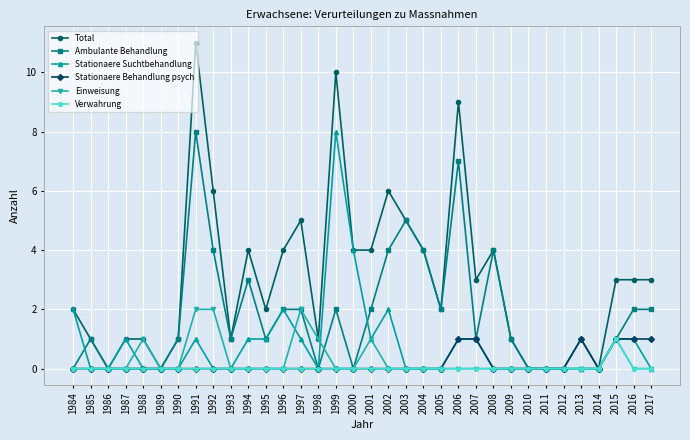

Which series has the widest spread of values?

Total